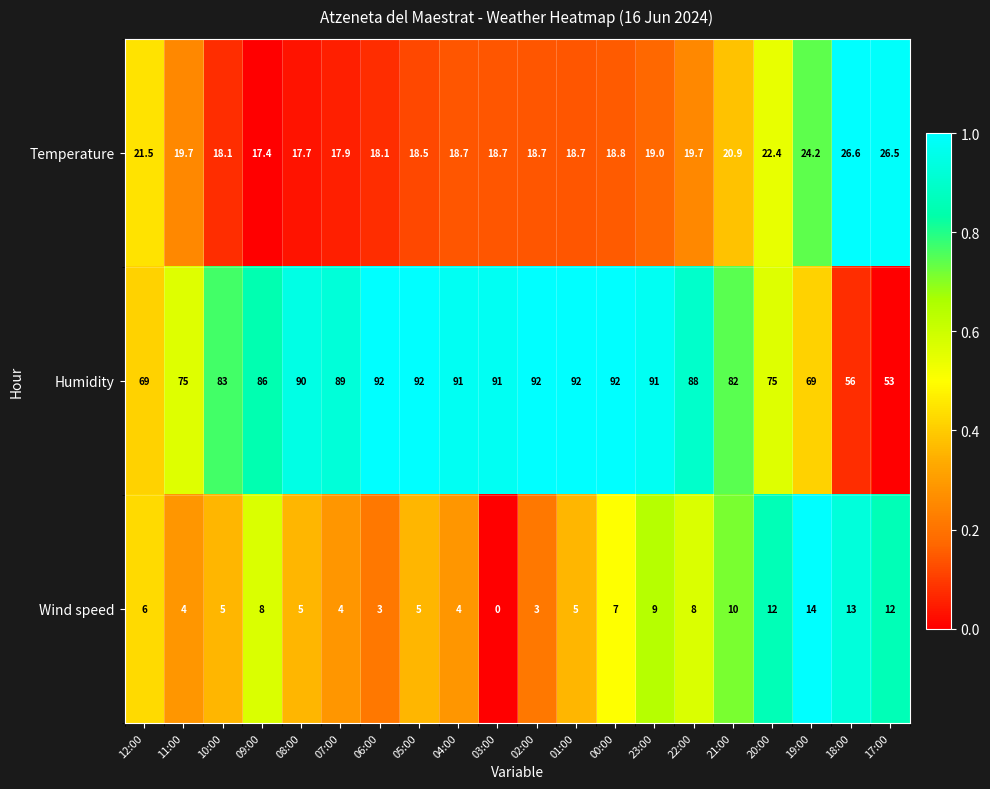

At how many categories does at least one series exceed 0?

20